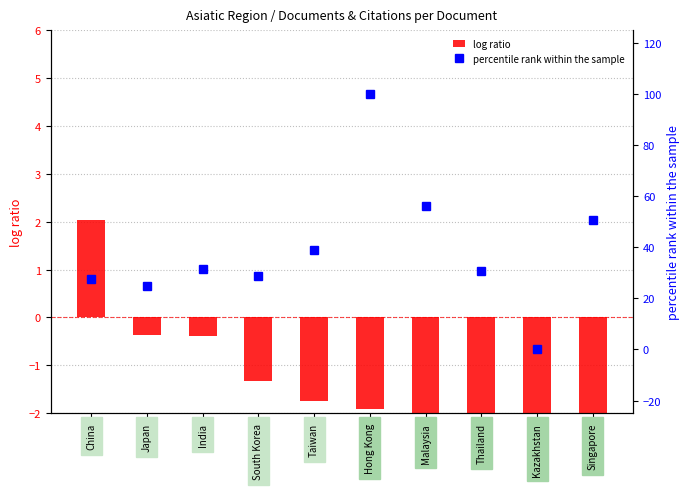

List the labels in order of log ratio value, smallest first.

Singapore, Kazakhstan, Thailand, Malaysia, Hong Kong, Taiwan, South Korea, India, Japan, China